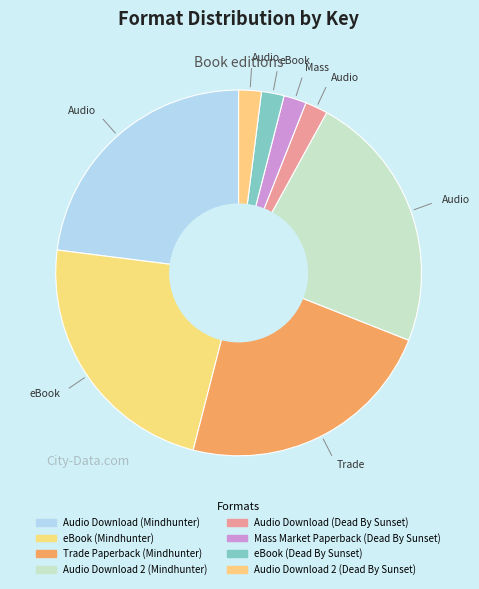

Approximately how many times larger is the value at eBook (Dead By Sunset) compared to Audio Download 2 (Dead By Sunset)?

1.0